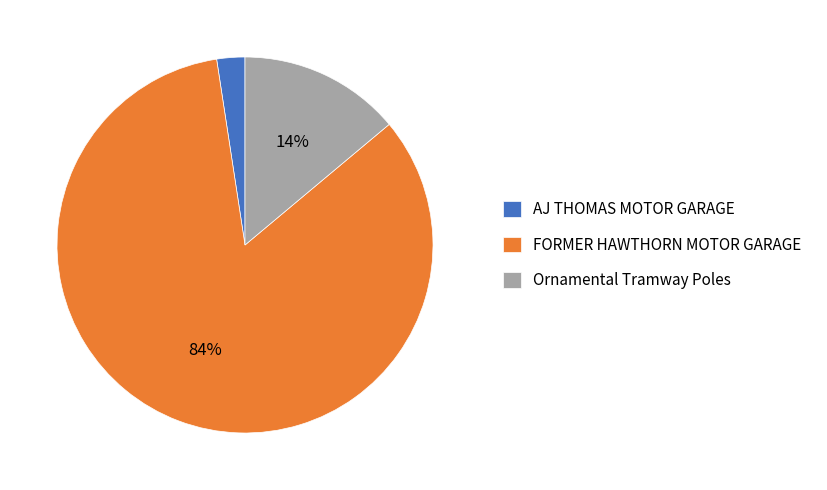

To the nearest percent, what percentage of the pie is AJ THOMAS MOTOR GARAGE?

2%